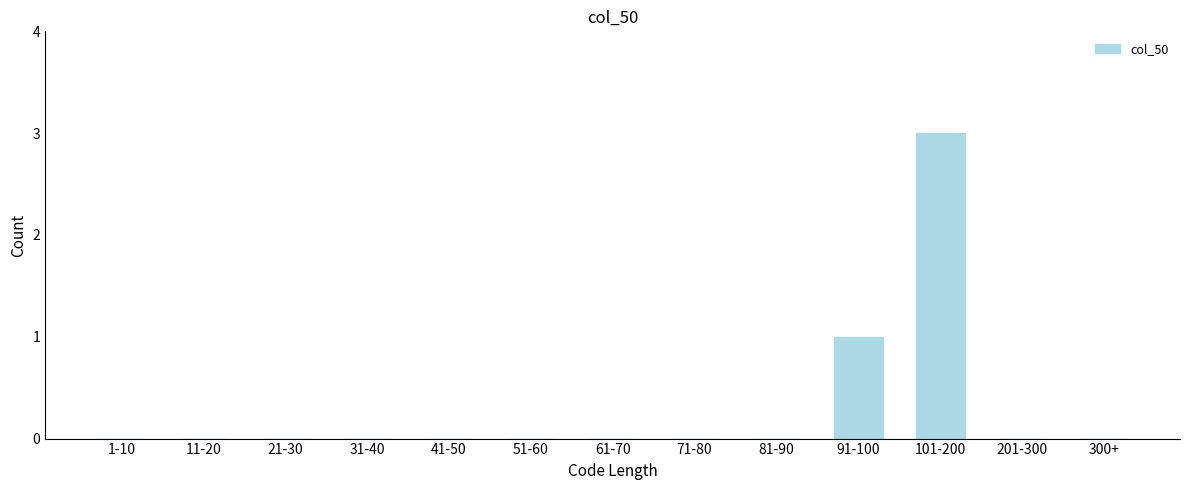

Reading right to left, list all the values displayed in this chart.

300+=0	201-300=0	101-200=3	91-100=1	81-90=0	71-80=0	61-70=0	51-60=0	41-50=0	31-40=0	21-30=0	11-20=0	1-10=0